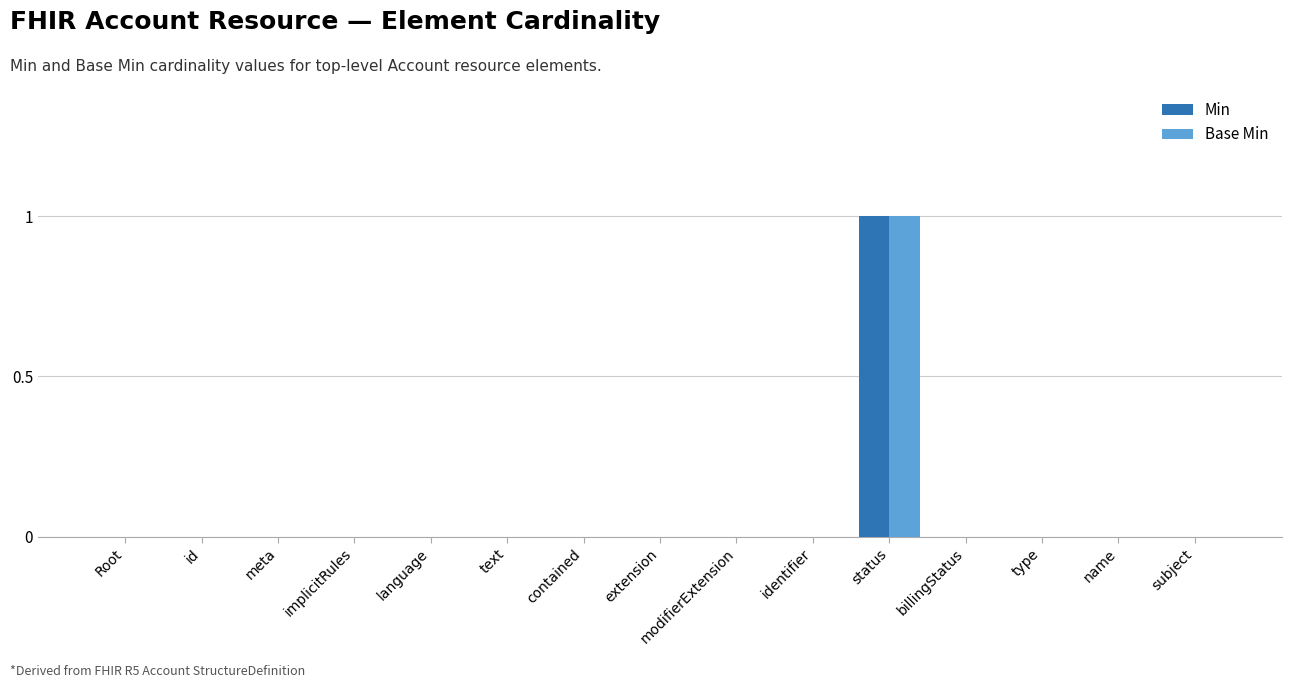

Reading right to left, what are all the values shown in this chart?

Min: 0	0	0	0	1	0	0	0	0	0	0	0	0	0	0
Base Min: 0	0	0	0	1	0	0	0	0	0	0	0	0	0	0